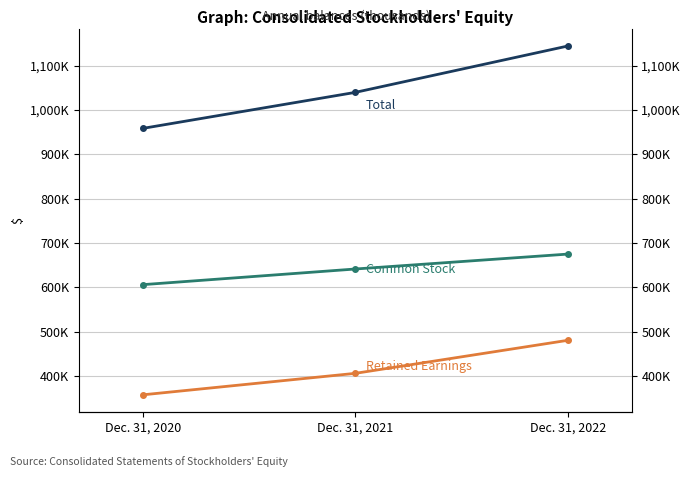

Reading right to left, what are all the values shown in this chart?

Common Stock: 675174	641533	606224
Retained Earnings: 480773	406257	357803
Total: 1144397	1039799	958575